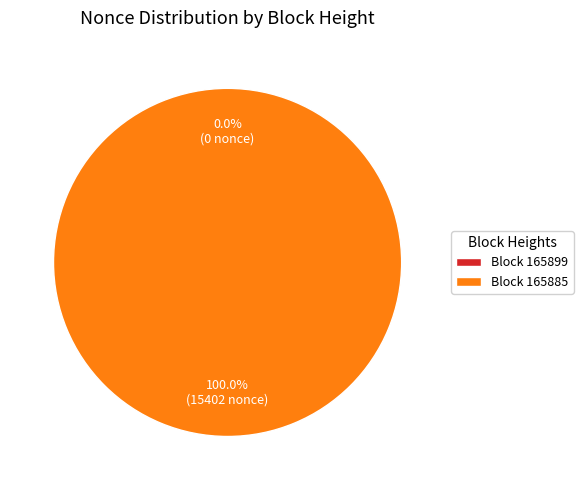

True or false: 165885 accounts for 92% of the total.

False